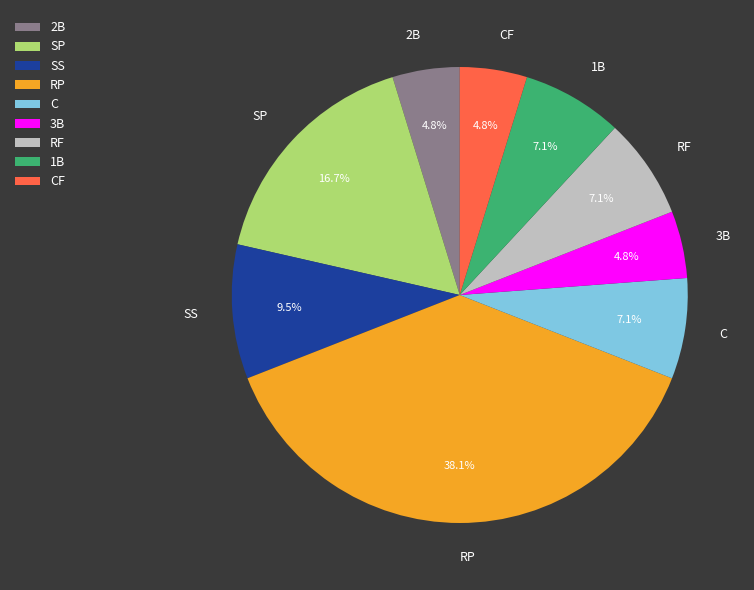

Combined, do SP and C account for over 50%?

No